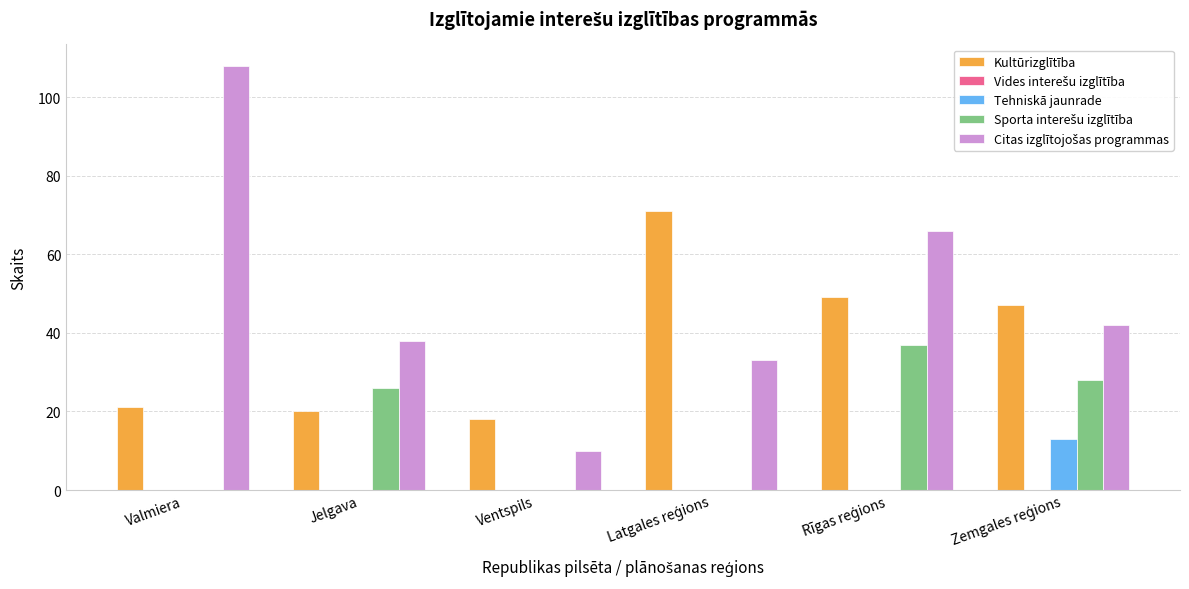

Is the value of Tehniskā jaunrade at Jelgava greater than the value of Kultūrizglītība at Jelgava?

No